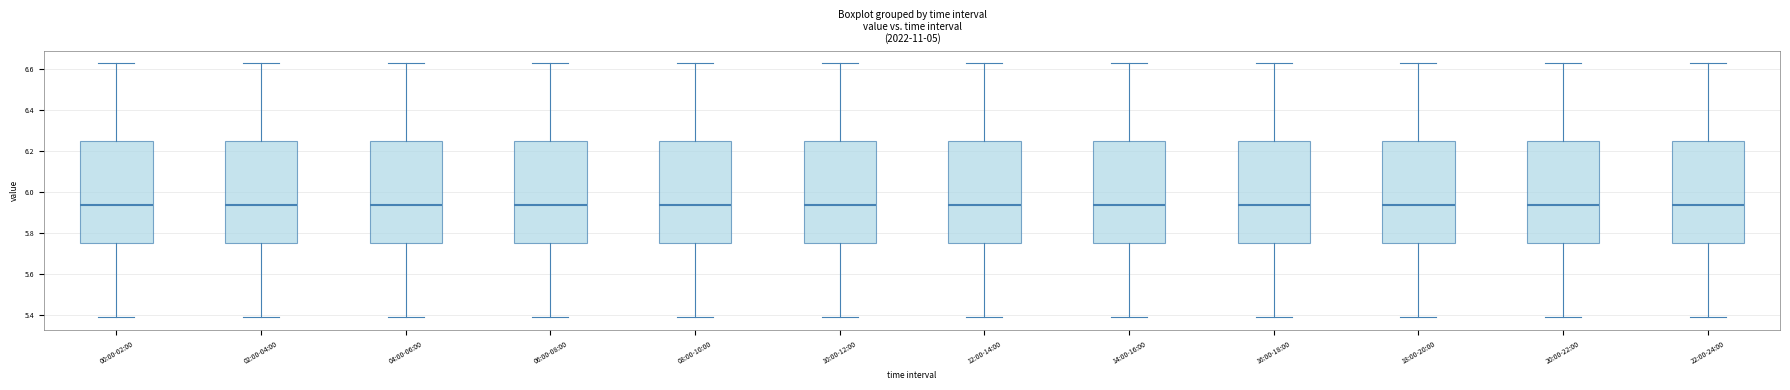

Where does the lower whisker of the box for 16:00-18:00 end on the y-axis? The values are not printed on the chart, so give them approximately, as read against the axis.

5.40